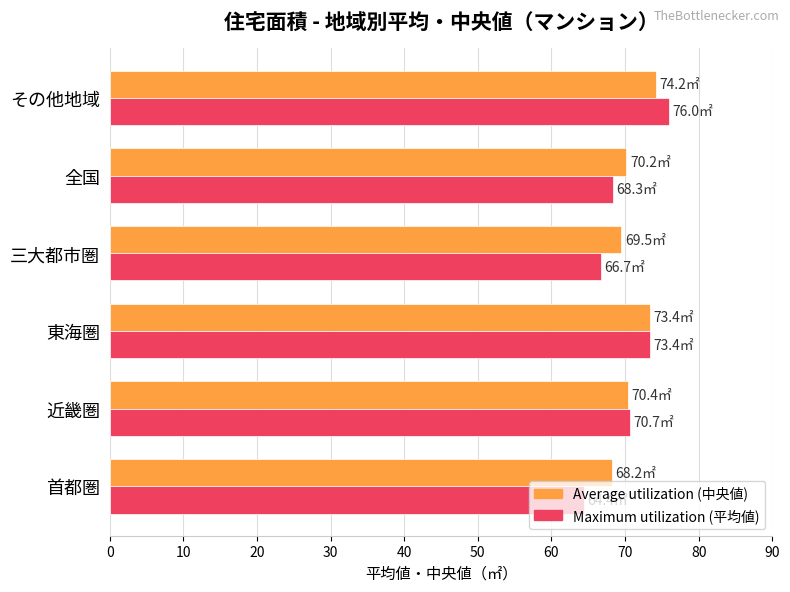

Count the number of categories in the chart.

6